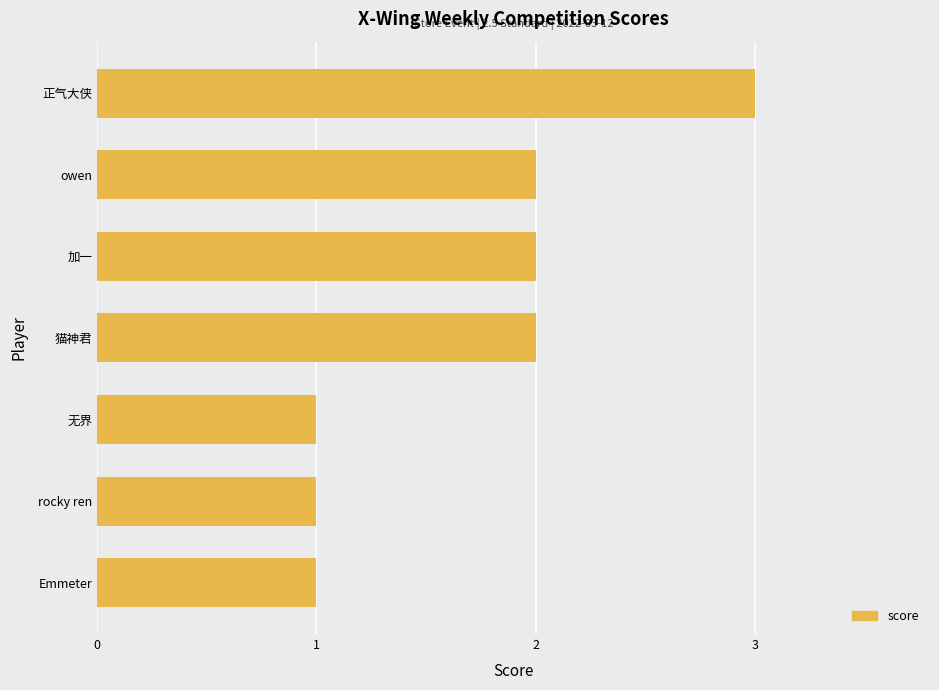

What is the difference between the maximum and minimum values?

2